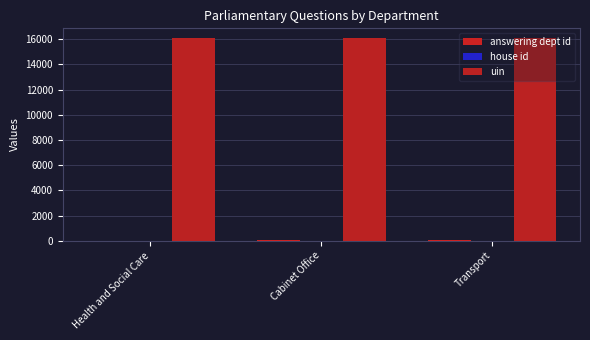

Which category has the lowest value in the uin series?

Health and Social Care